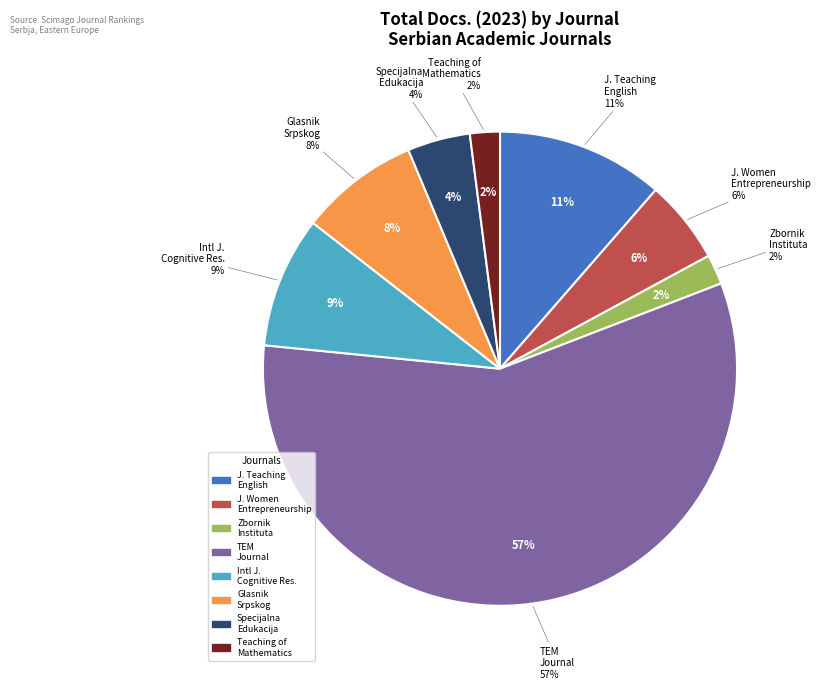

Do Glasnik Srpskog Geografskog Drustva and Journal Women Entrepreneurship and Education together represent more than half of the pie?

No